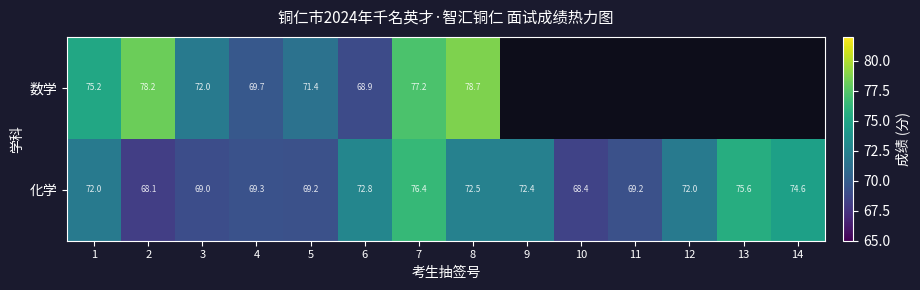

What is the difference between the 化学 values at 6 and 5?

3.6